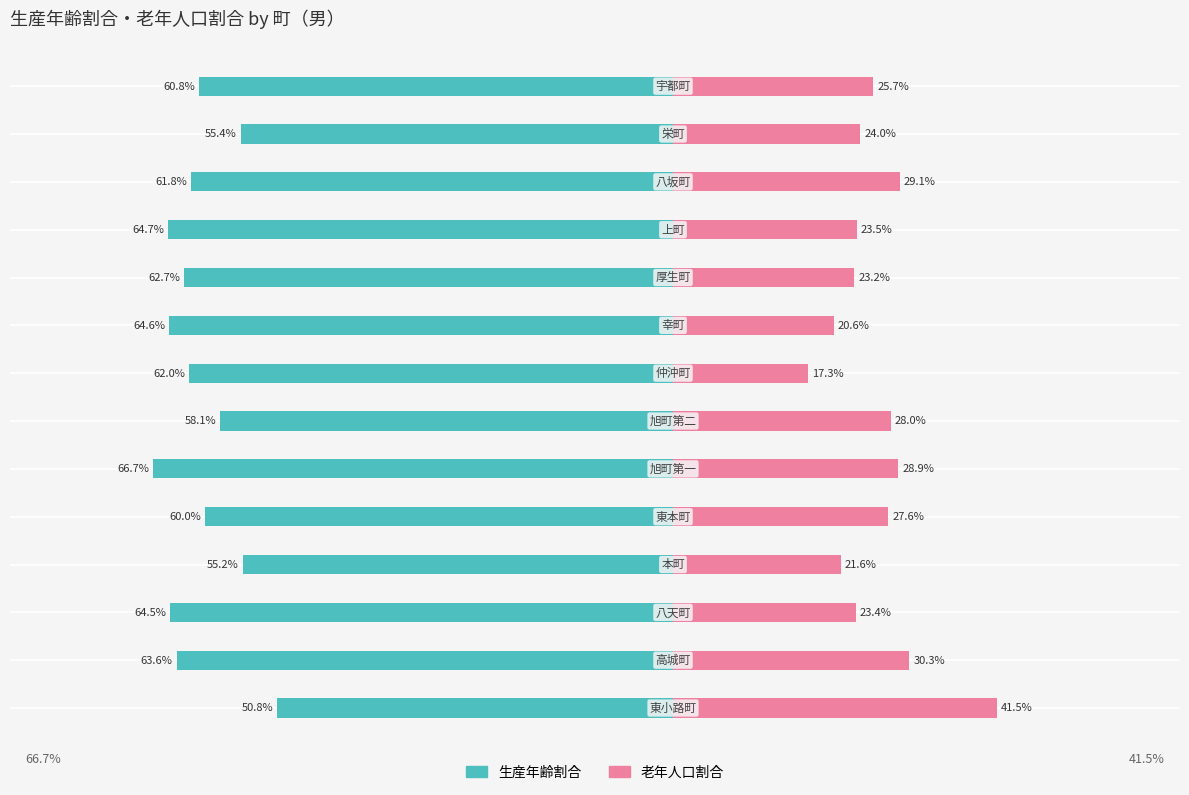

Reading right to left, list all the values displayed in this chart.

生産年齢割合: 13=-0.6	12=-0.6	11=-0.6	10=-0.6	9=-0.6	8=-0.6	7=-0.6	6=-0.6	5=-0.7	4=-0.6	3=-0.6	2=-0.6	1=-0.6	0=-0.5
老年人口割合: 13=0.3	12=0.2	11=0.3	10=0.2	9=0.2	8=0.2	7=0.2	6=0.3	5=0.3	4=0.3	3=0.2	2=0.2	1=0.3	0=0.4